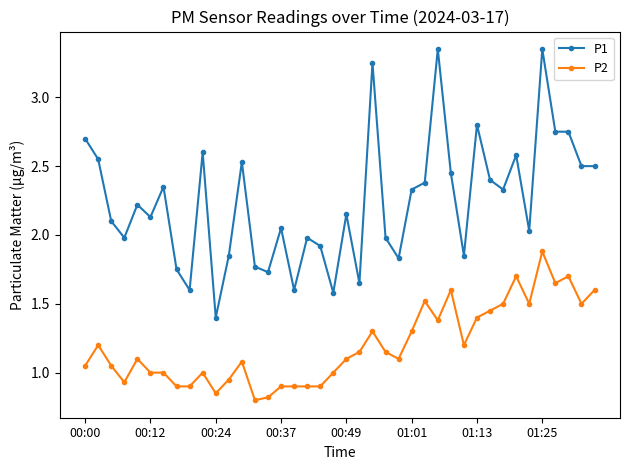

How many series are shown in this chart?

2